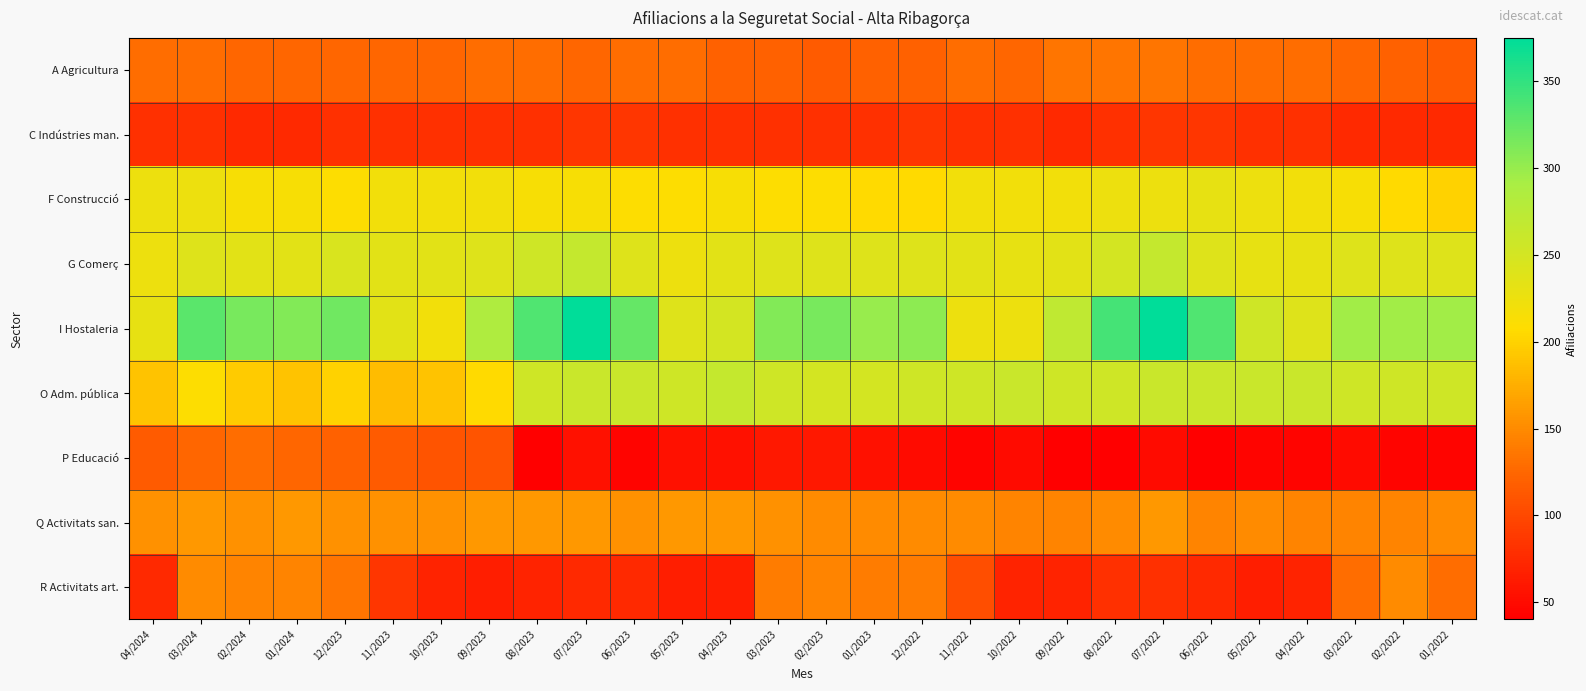

What is the spread (max minus min) of values at 11/2023?

155